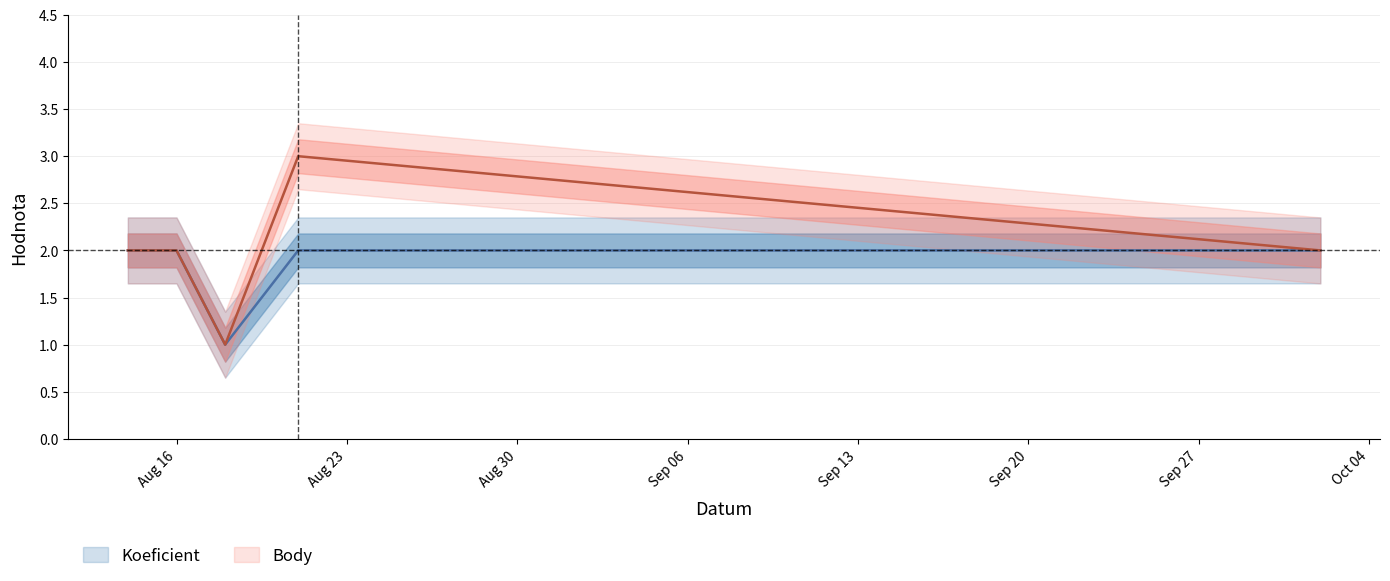

How many interior local valleys does the Koeficient series have?

1